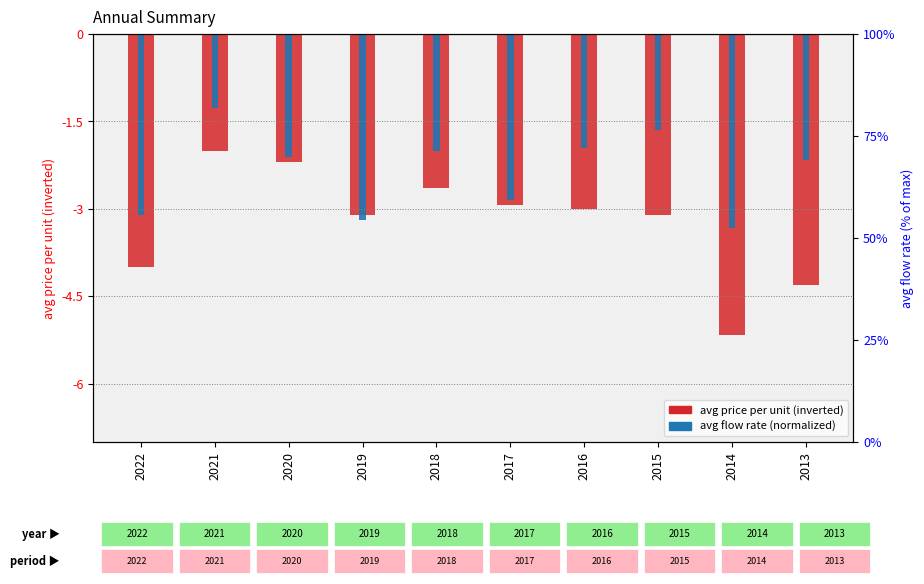

What are all the series names shown in the legend?

avg price per unit (inverted), avg flow rate (normalized)